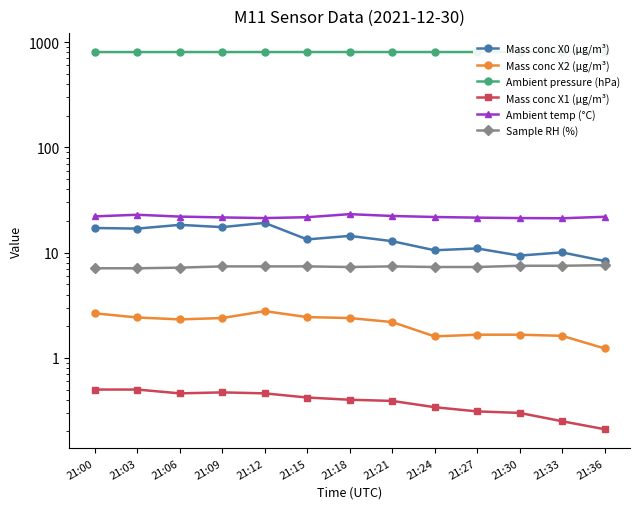

What is the difference between the second highest and second lowest values in the Mass conc X2 (μg/m³) series?

1.0